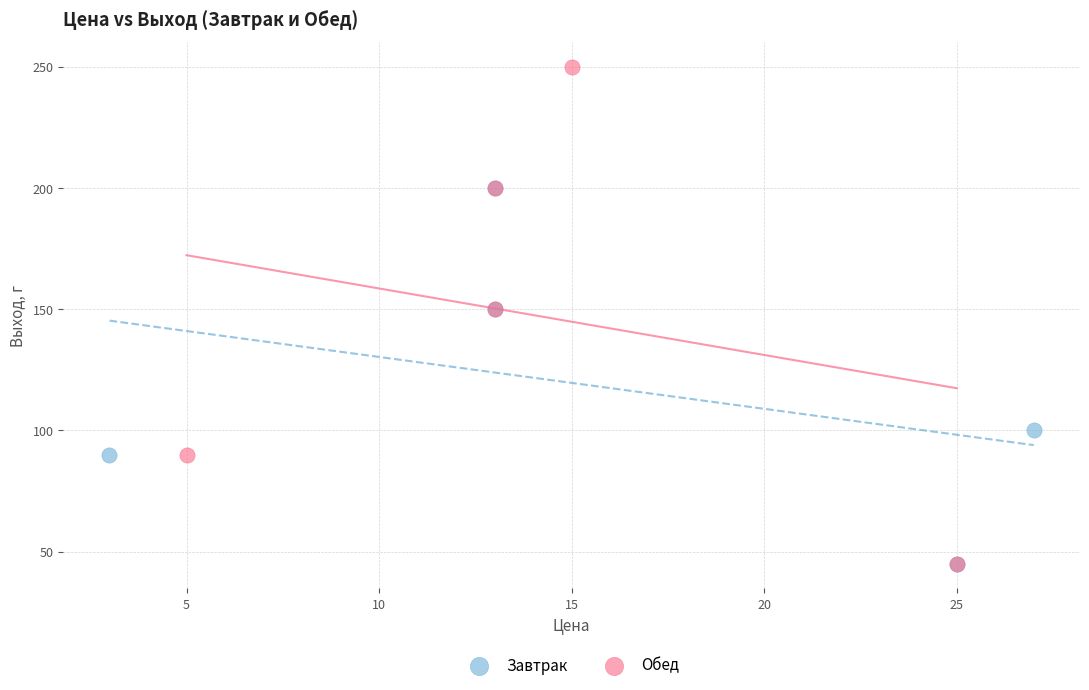

Which series contains the highest Y value?

Обед